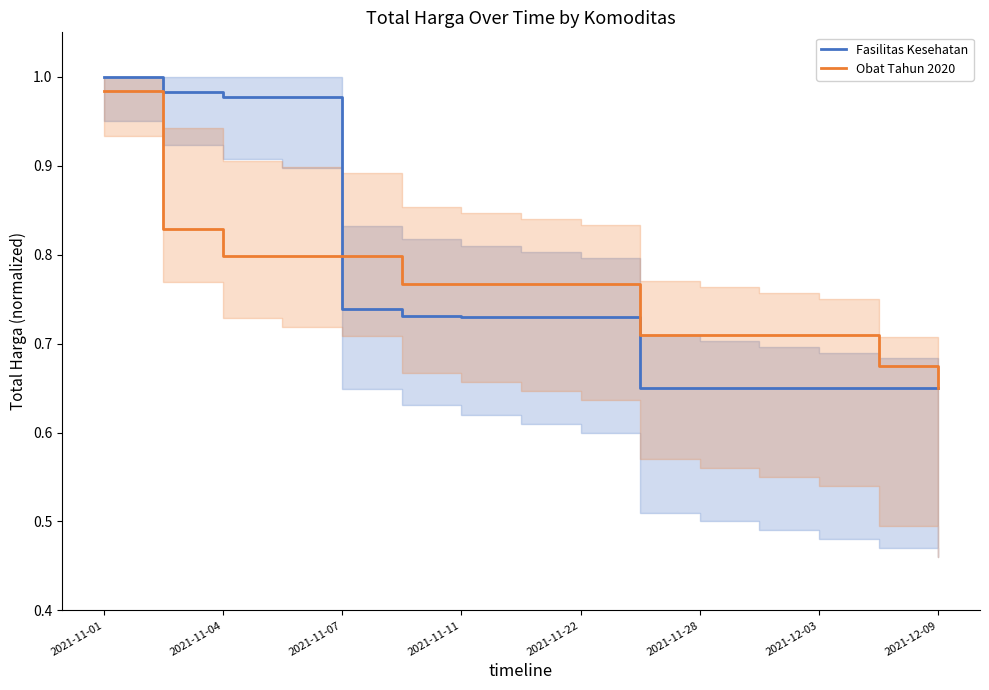

Where is Obat Tahun 2020 nearest to the value 0?

2021-12-09